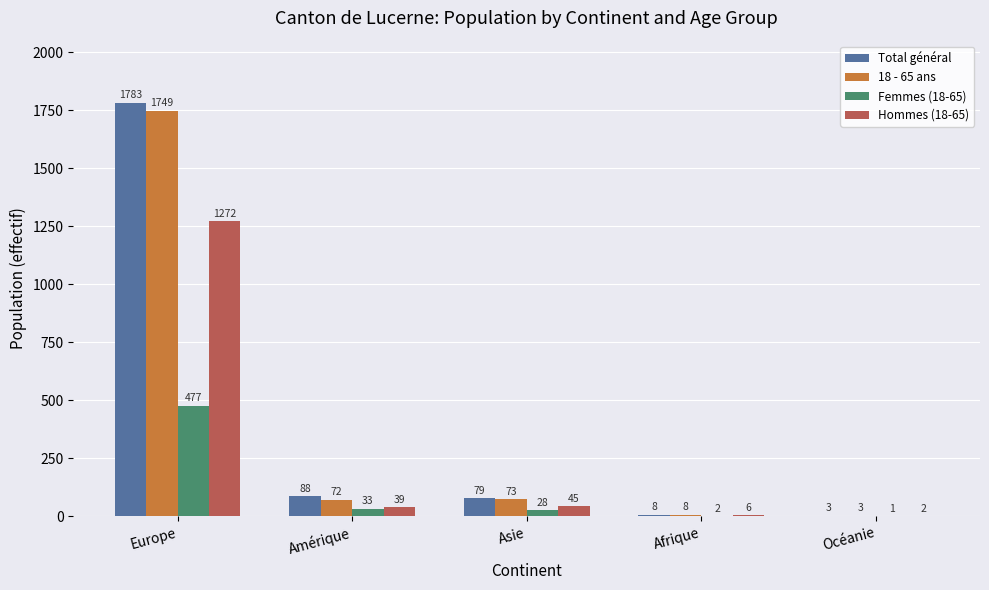

Reading left to right, extract all data points from this chart.

Total général: 1783	88	79	8	3
18 - 65 ans: 1749	72	73	8	3
Femmes (18-65): 477	33	28	2	1
Hommes (18-65): 1272	39	45	6	2